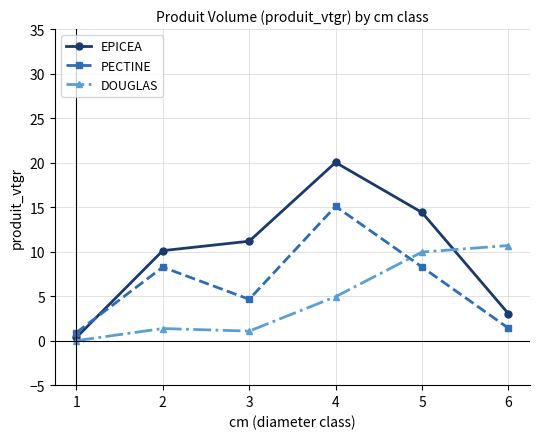

What is the difference between the DOUGLAS values at 4 and 6?

5.7